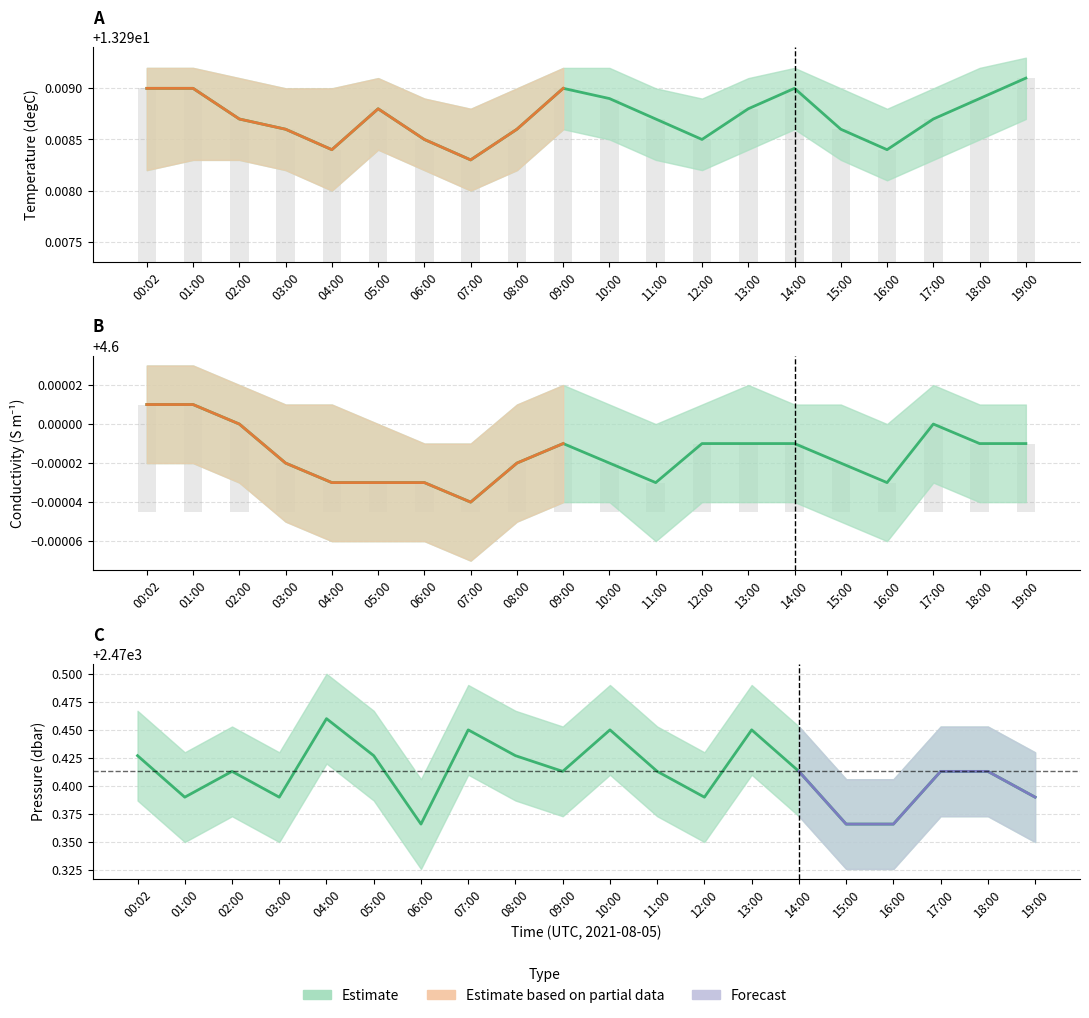

How many Conductivity values are between 4 and 5?

20